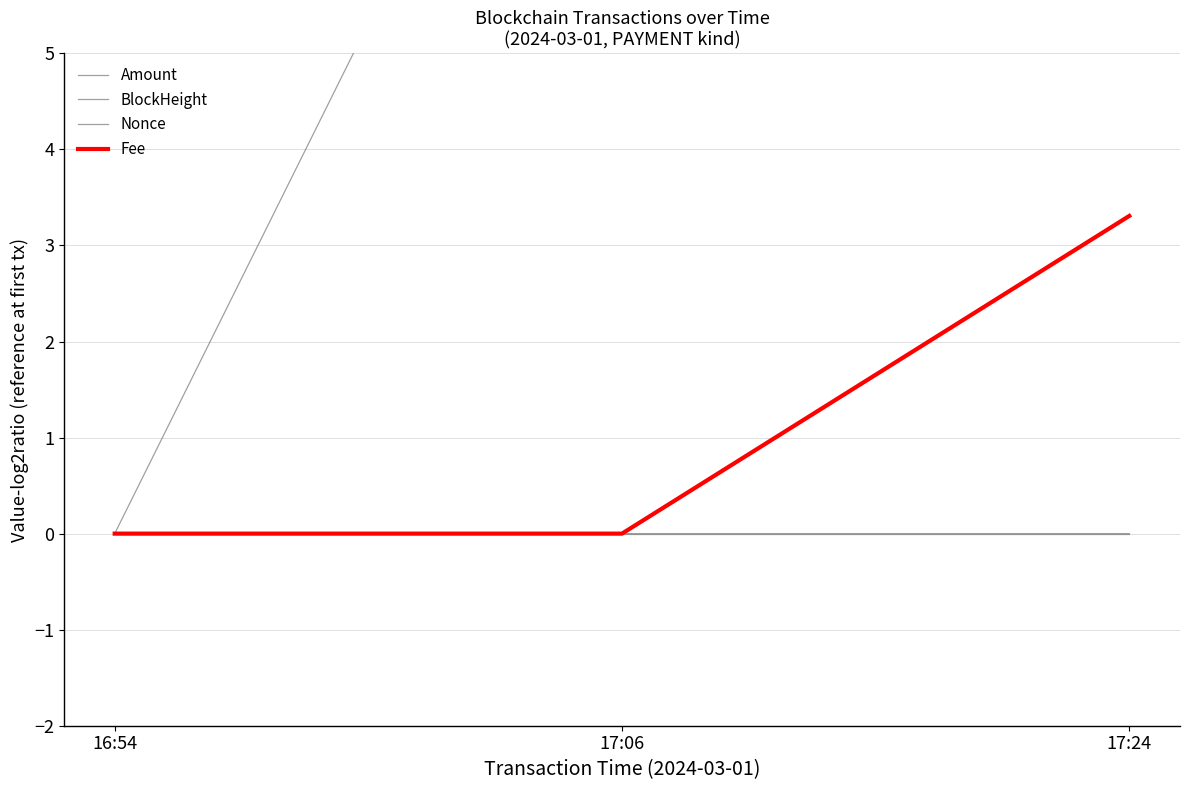

True or false: BlockHeight has a value of 0.0 at 17:06.

True